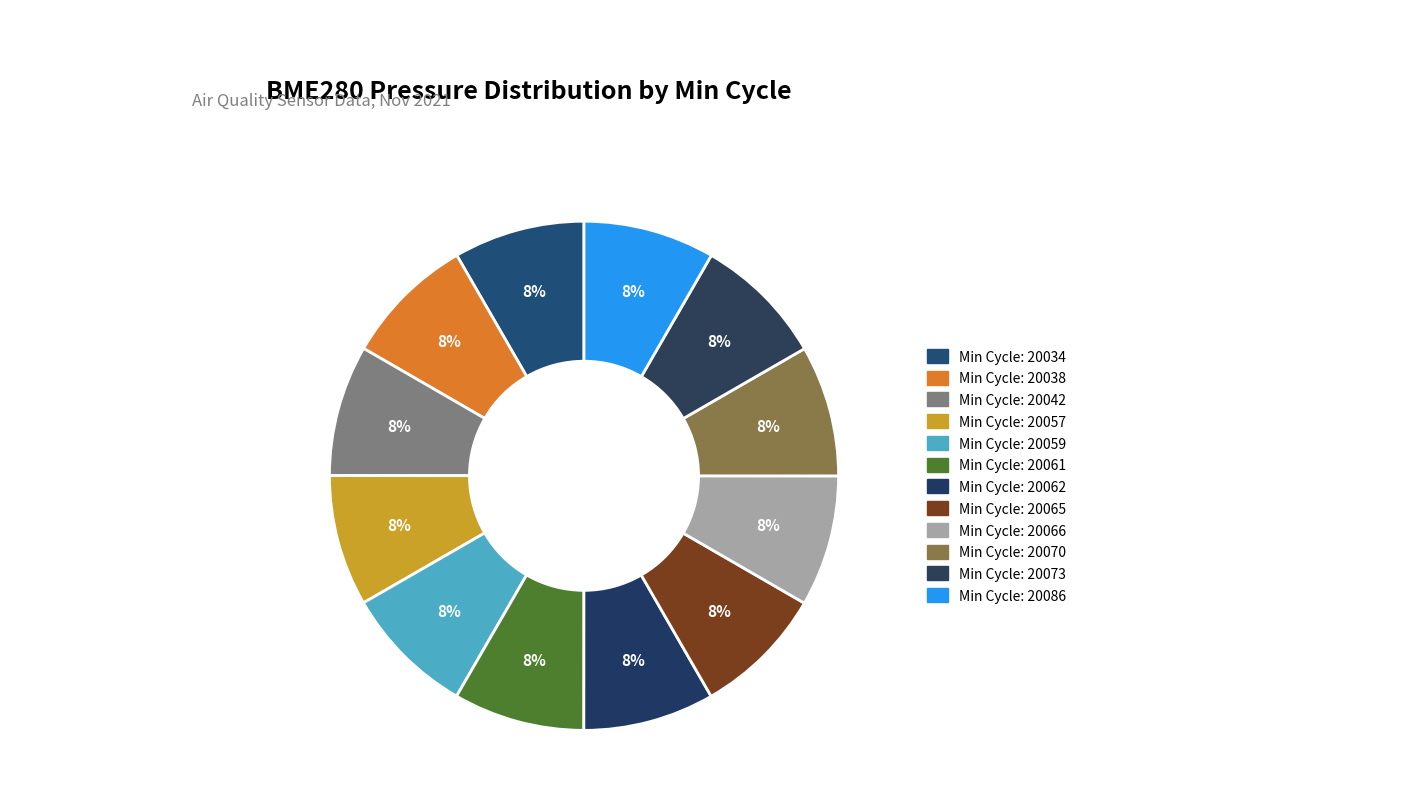

Count the number of slices in the pie.

12